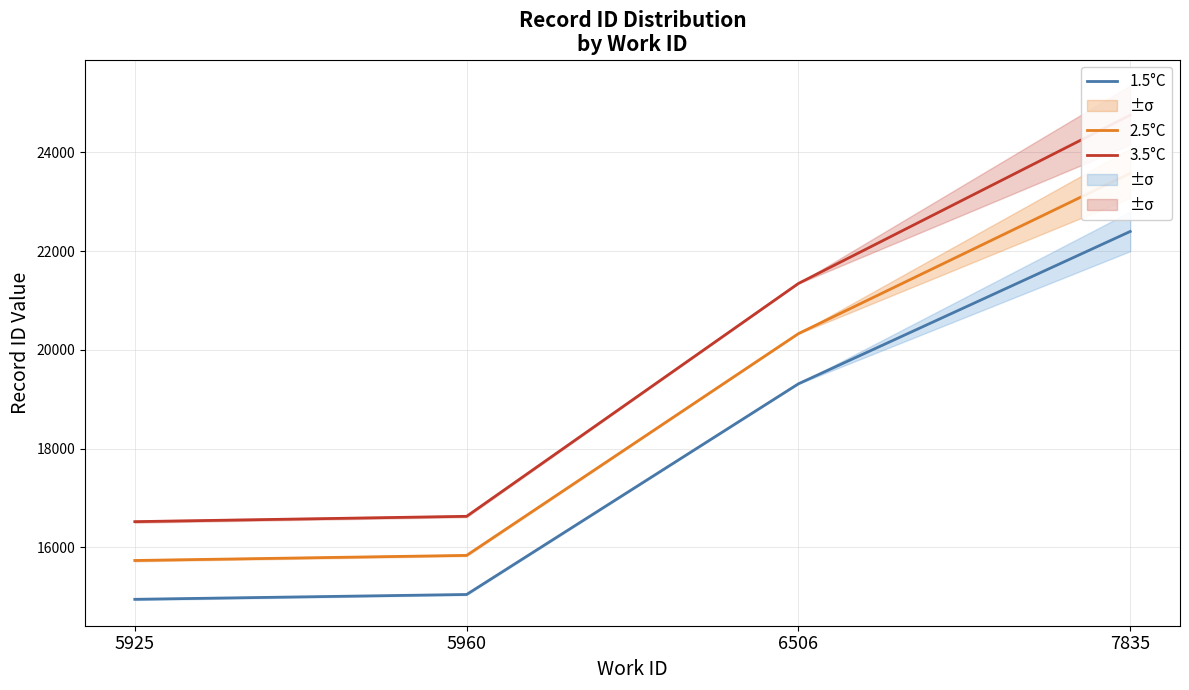

At which category is the sum across all series the highest?

7835